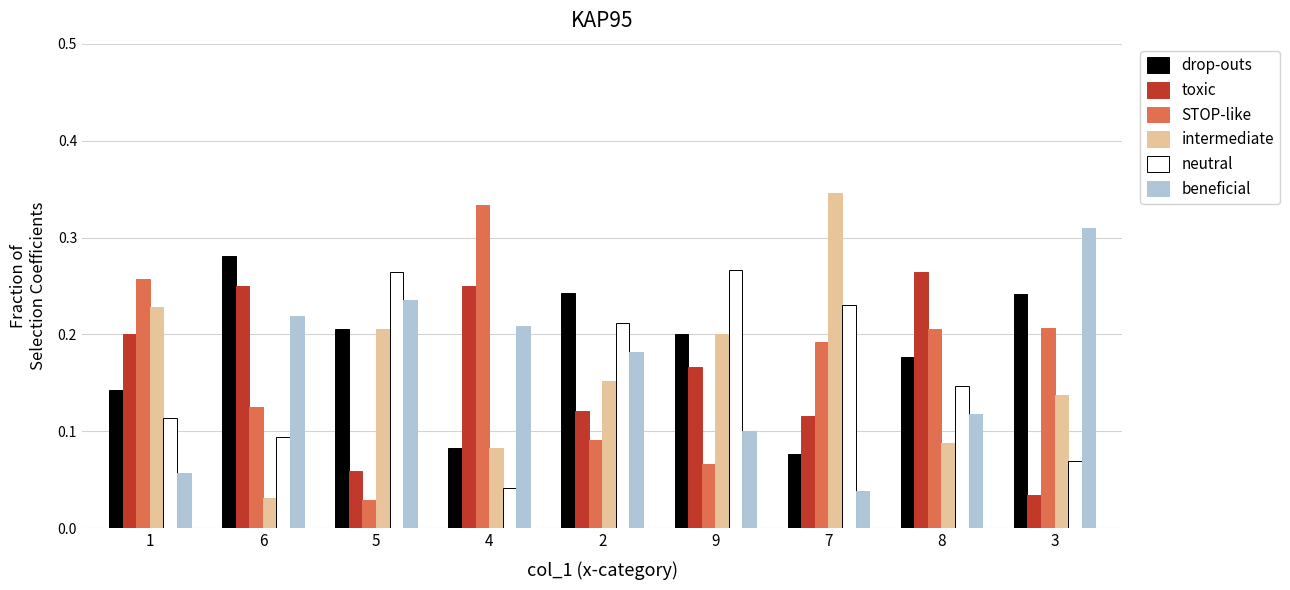

Count the beneficial values in the range 0 to 1.

9